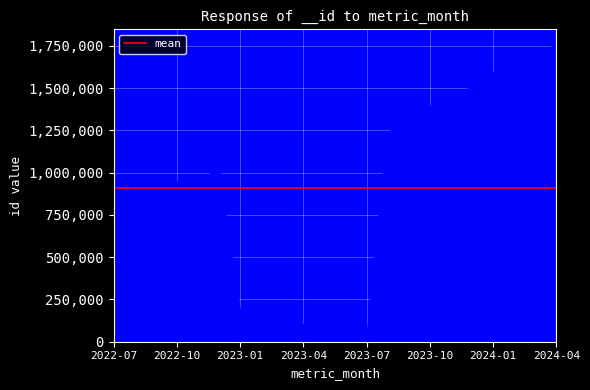

Reading left to right, what are all the values shown in this chart?

936058	907053	904234	943389	953669	1019023	170602	220191	182766	101018	88750	32670	1418	1238144	1286745	1391328	1427678	1509682	1589777	1625015	1679782	1758913